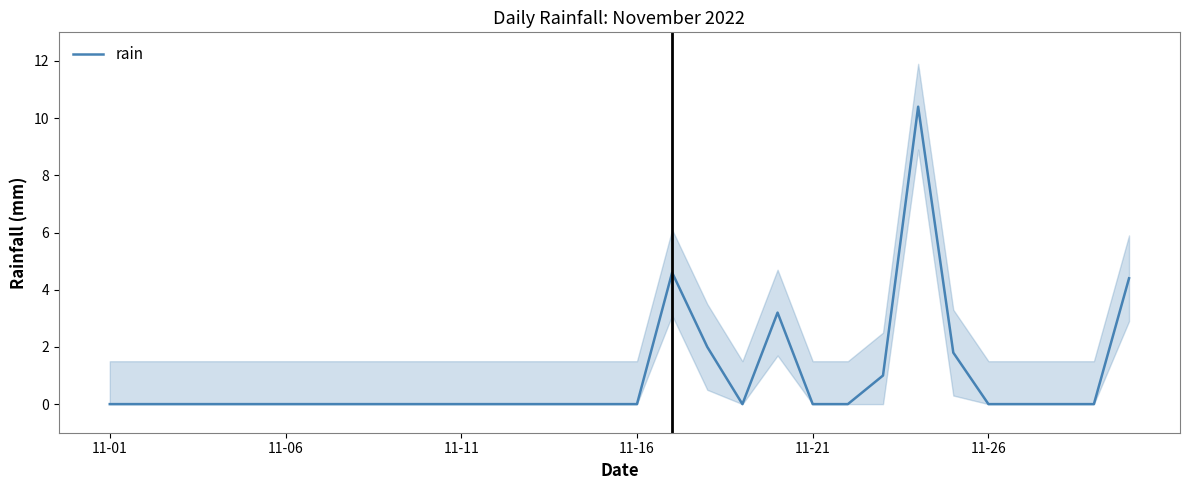

The value of rain at 11-26 is 4.9. True or false?

False